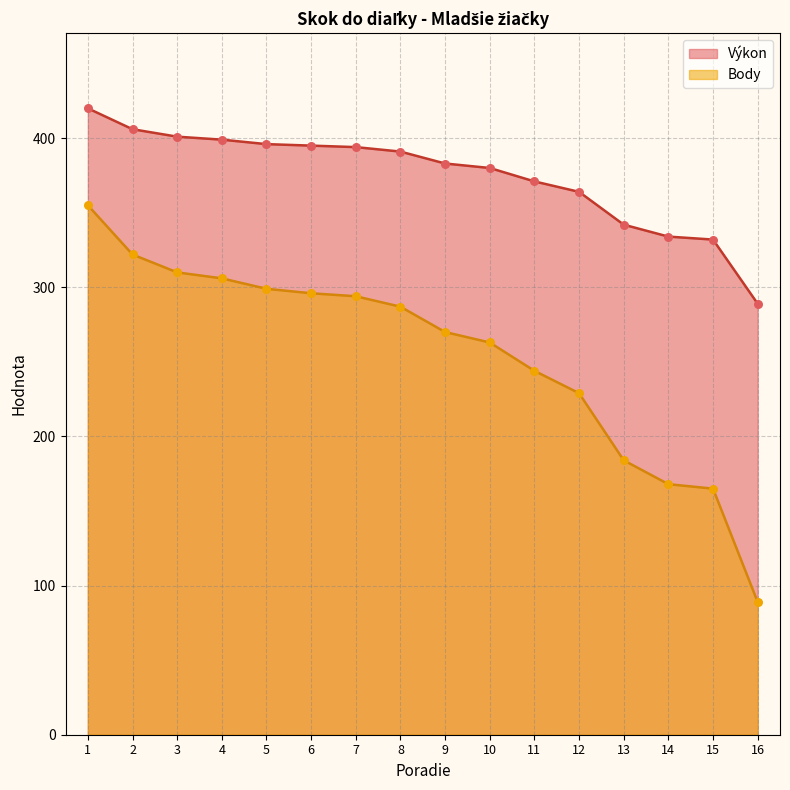

What is the total value across all series at 5?

695